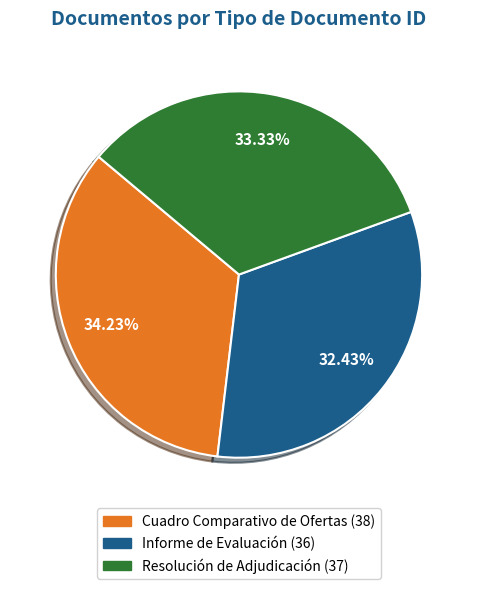

Which slice is the largest?

Cuadro Comparativo de Ofertas